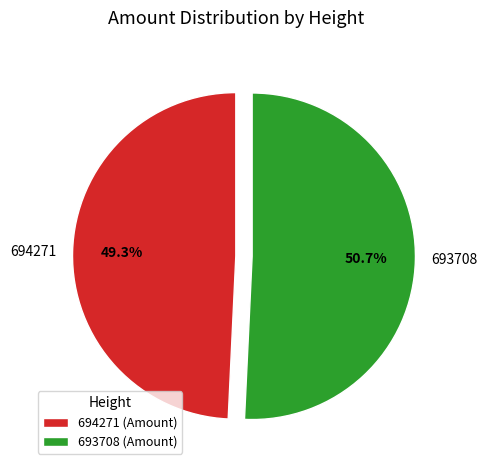

Which slice is the largest?

693708